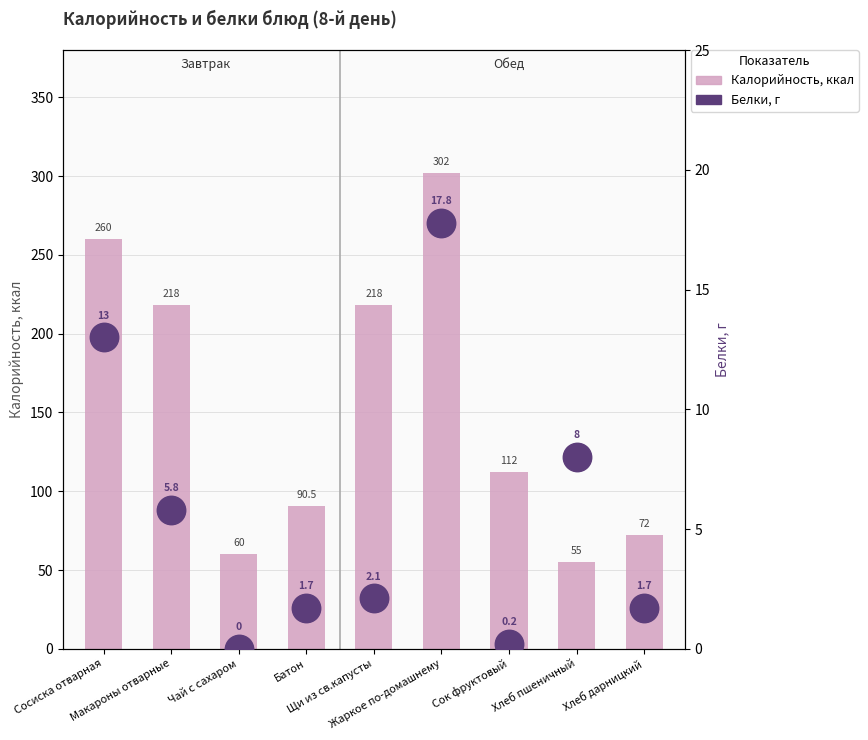

Which series has the largest total across all categories?

Калорийность